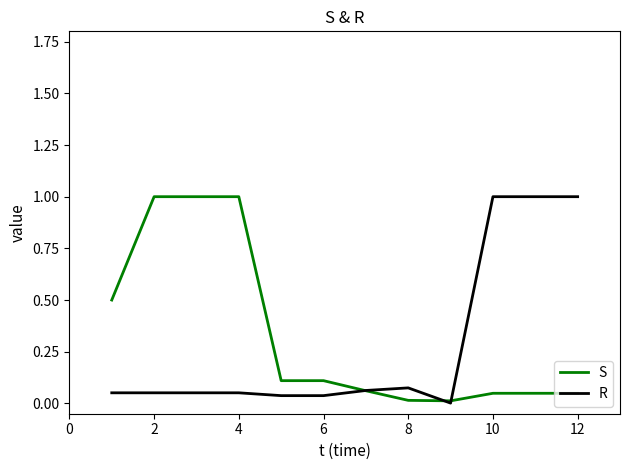

What is the greatest value displayed?

1.0